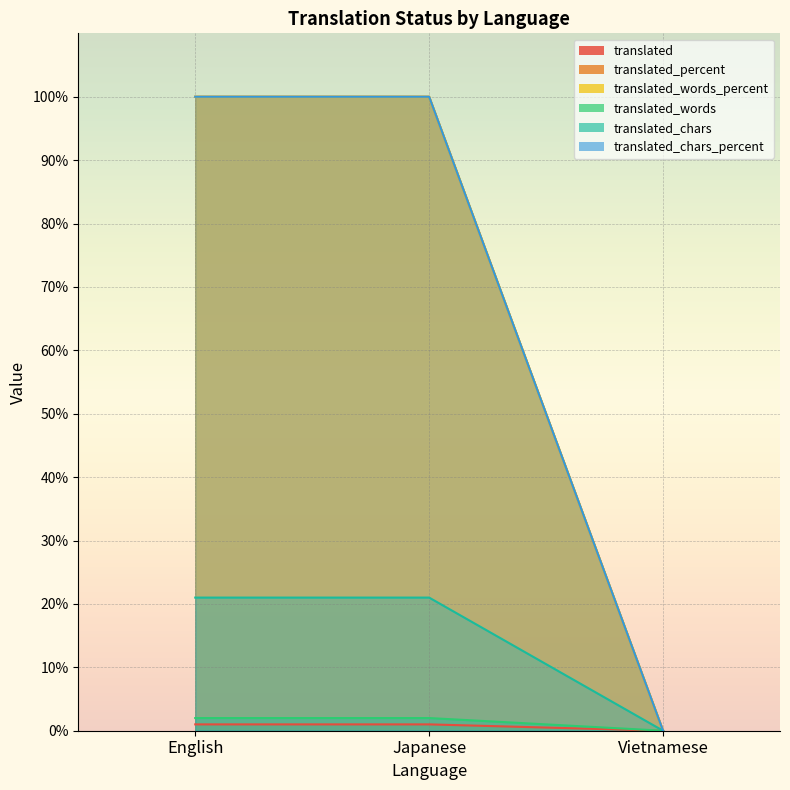

How many series are shown in this chart?

6